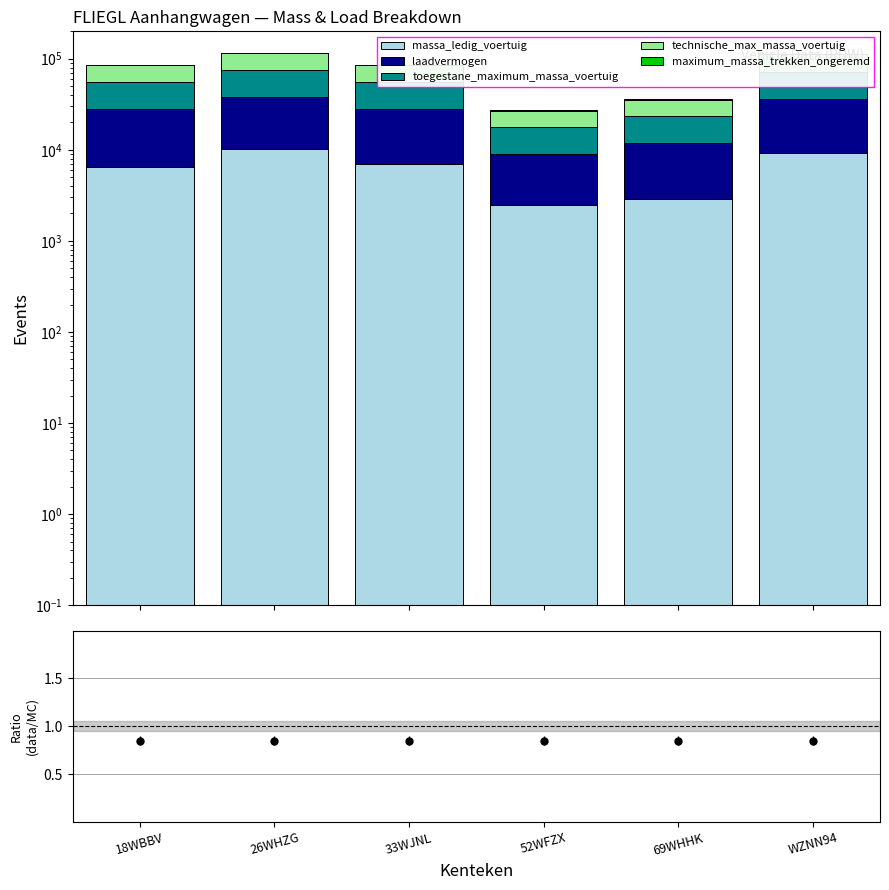

Between 18WBBV and WZNN94, which series saw the biggest shift?

technische_max_massa_voertuig